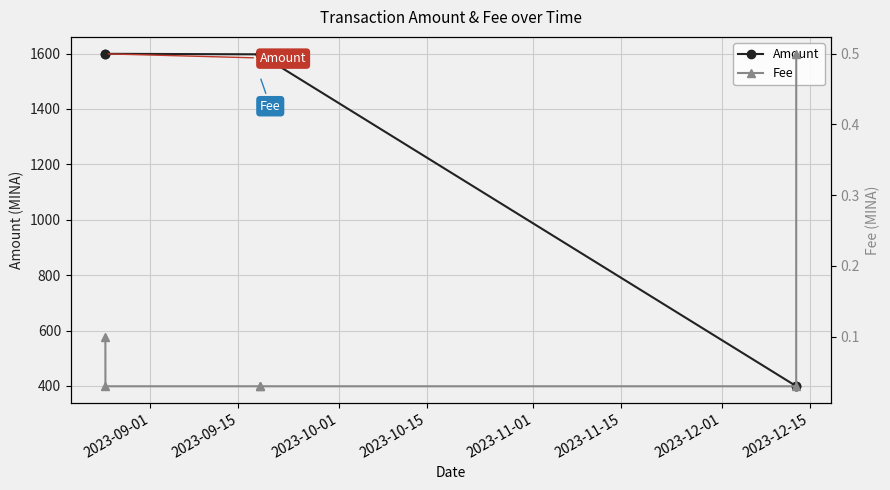

True or false: Amount has more than 2 interior local peaks.

False